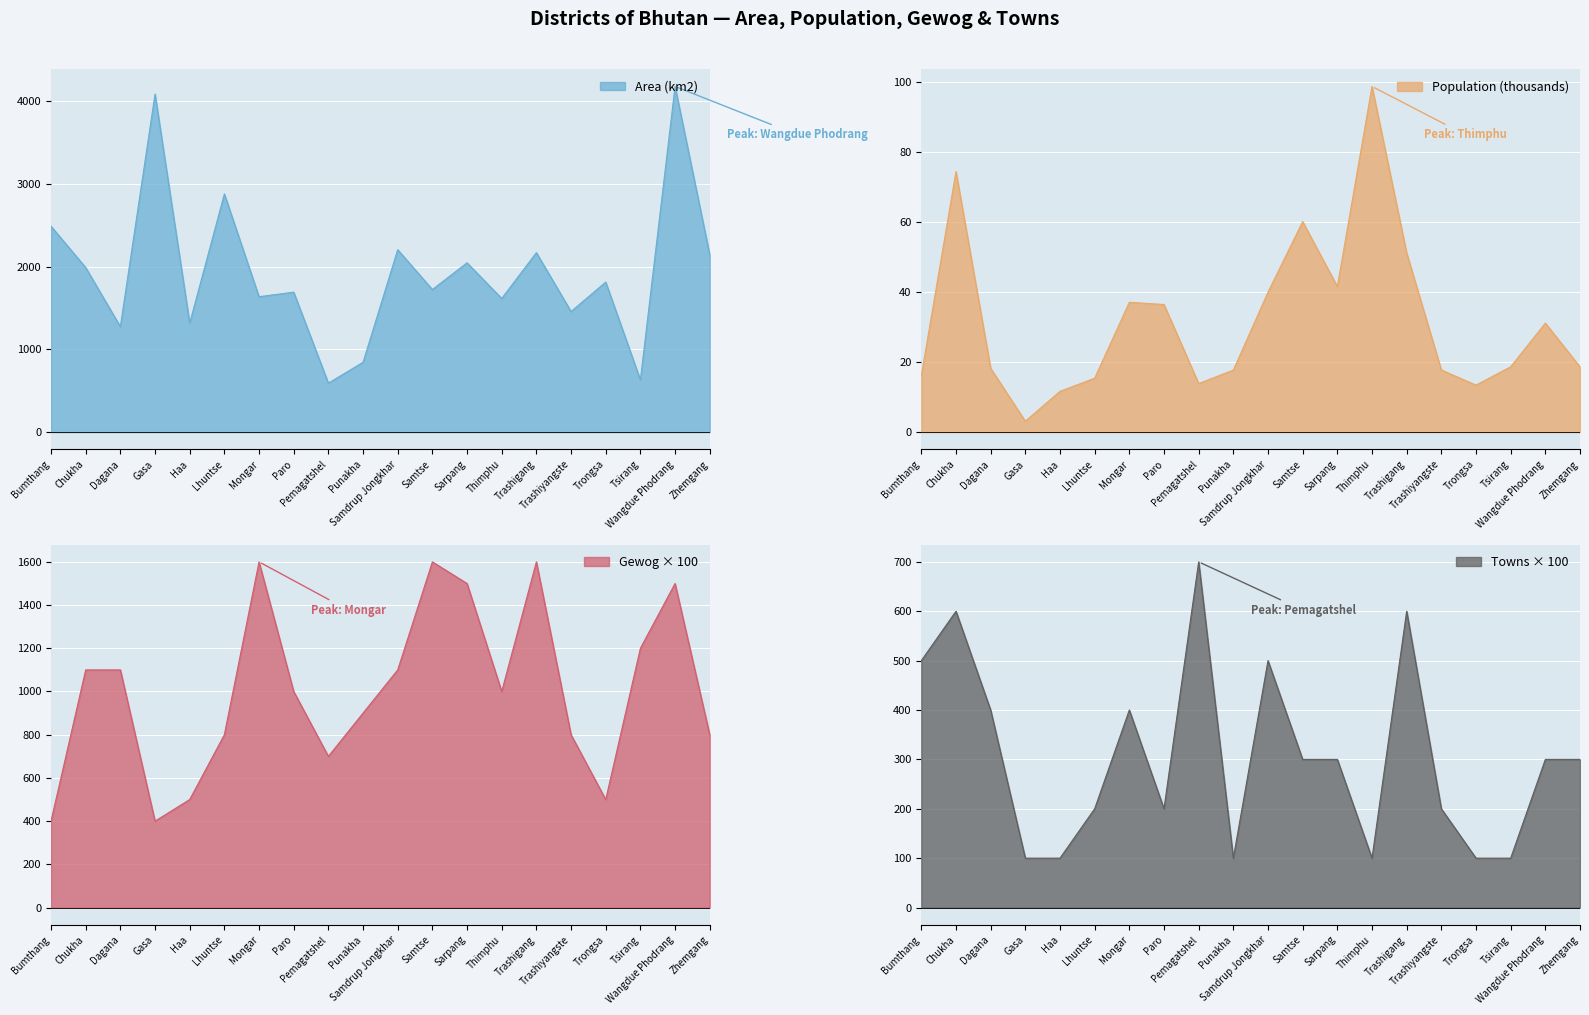

Is the value of Population at Wangdue Phodrang greater than the value of Gewog at Zhemgang?

No